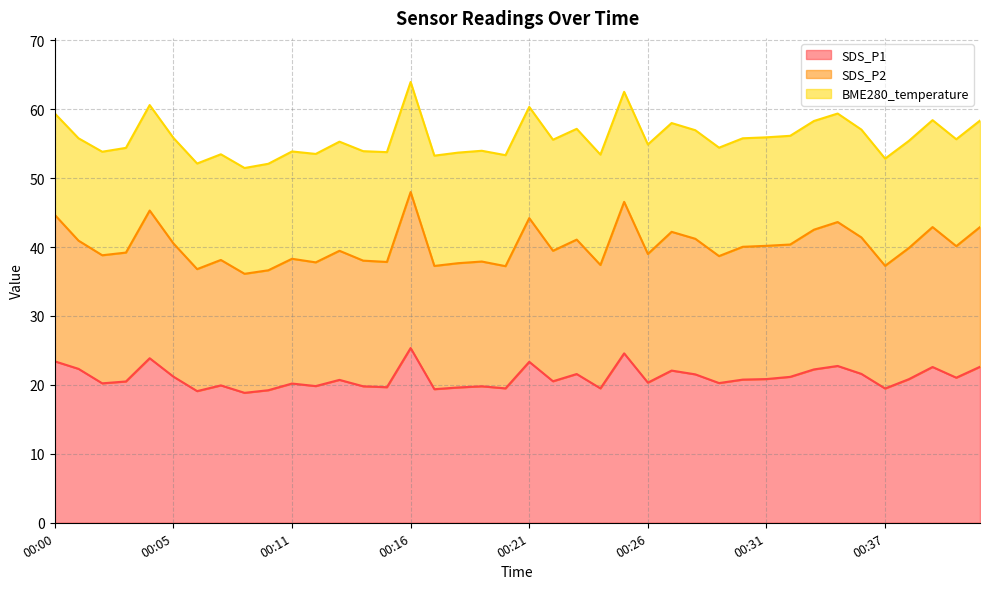

In SDS_P1, how many points are lower than both neighbors (excluding endpoints)?

13